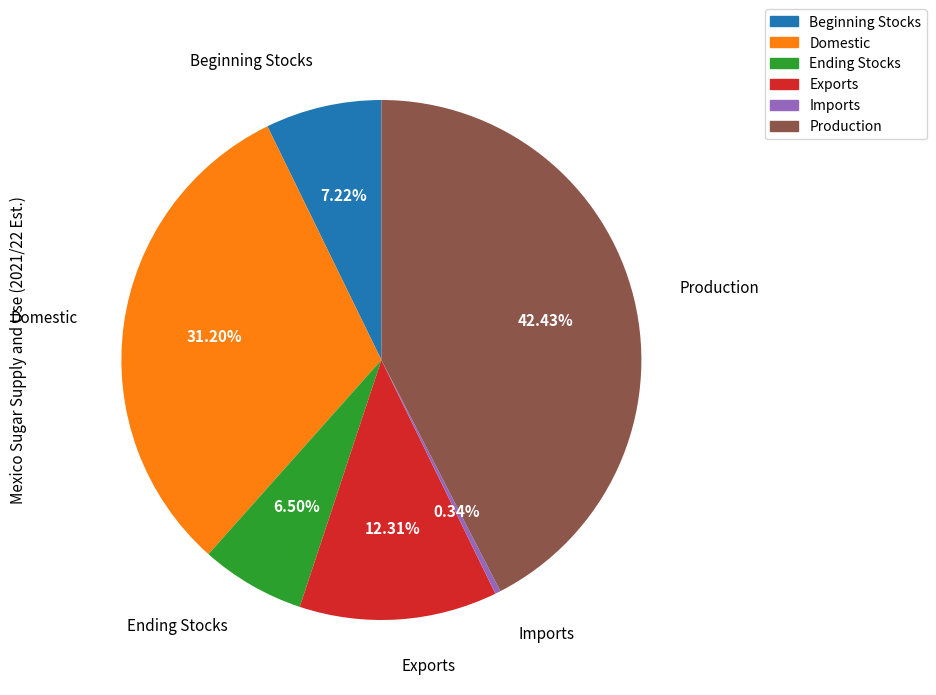

Is Ending Stocks the majority of the pie?

No